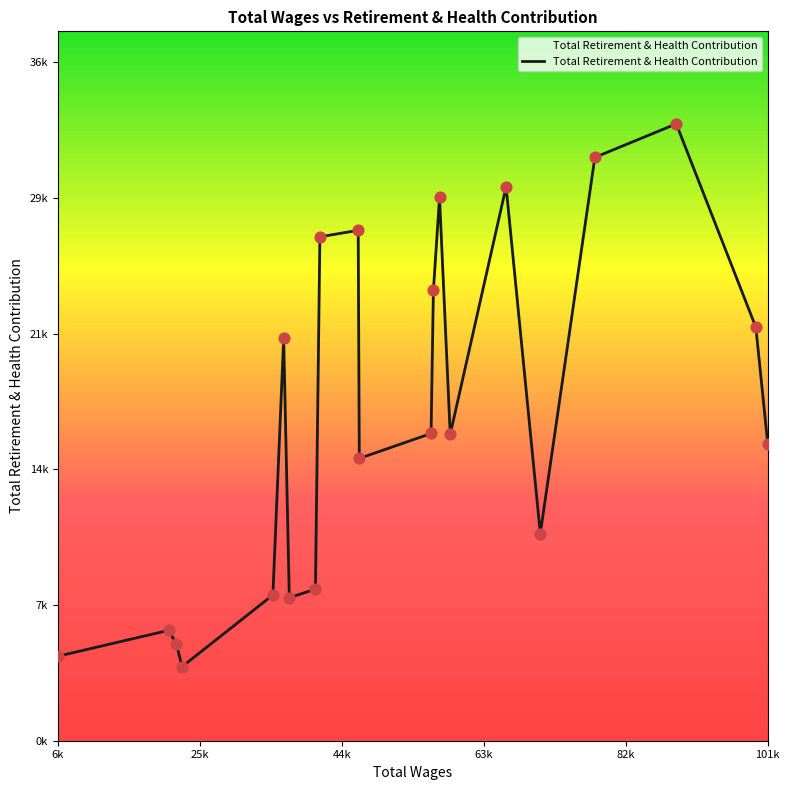

Between 21111.0 and 57461.0, which is larger?

57461.0